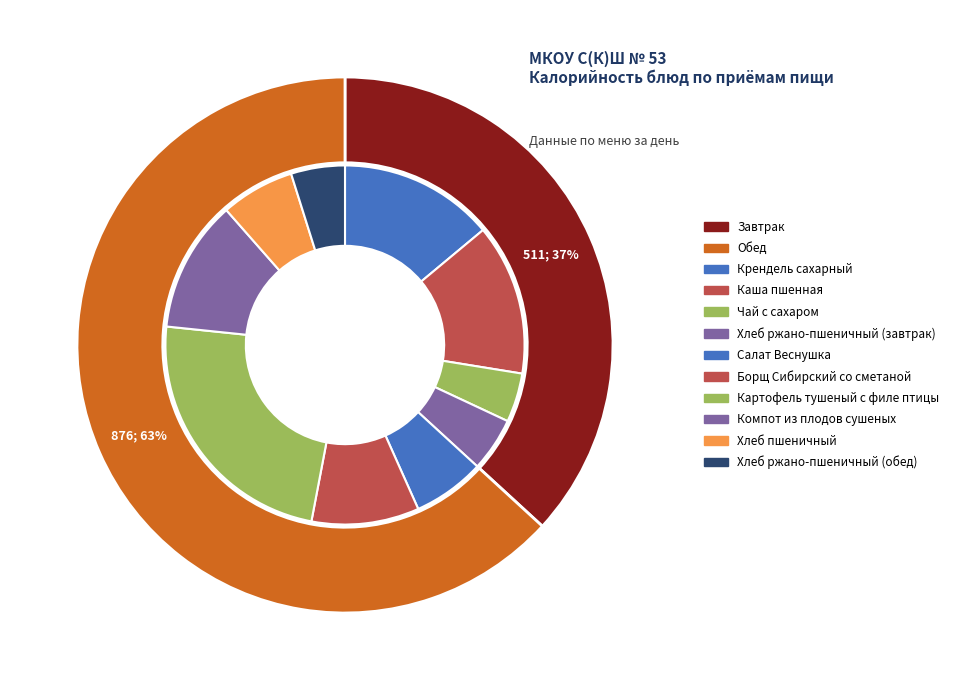

Which category has the biggest portion of the pie?

Обед